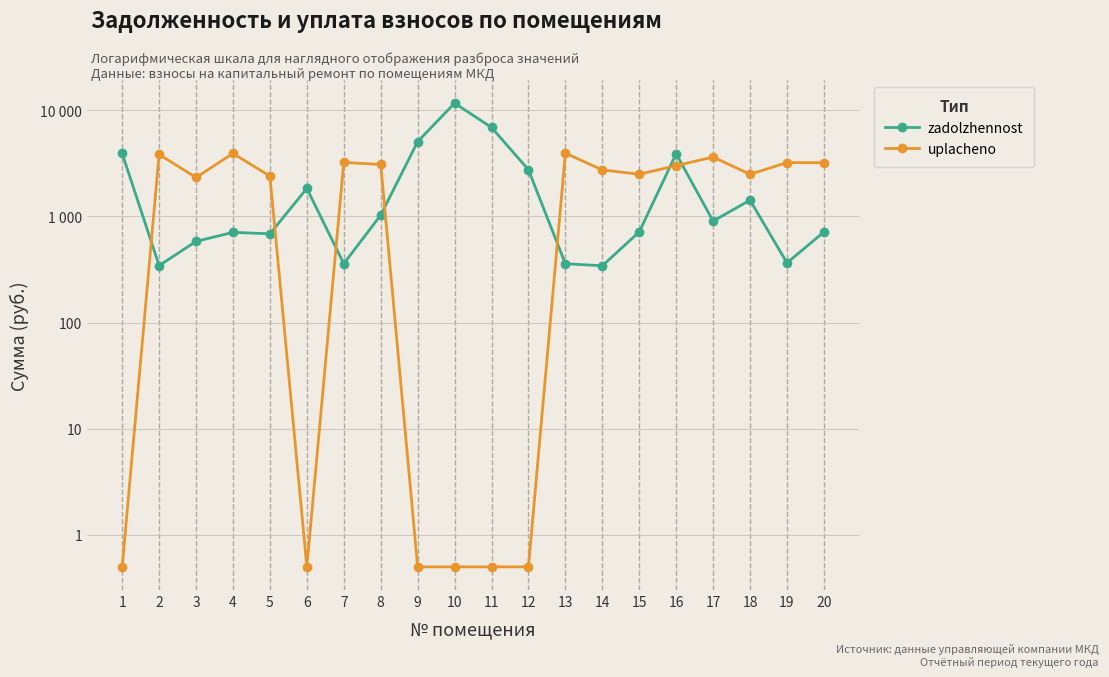

At which label does uplacheno first exceed 2745?

2